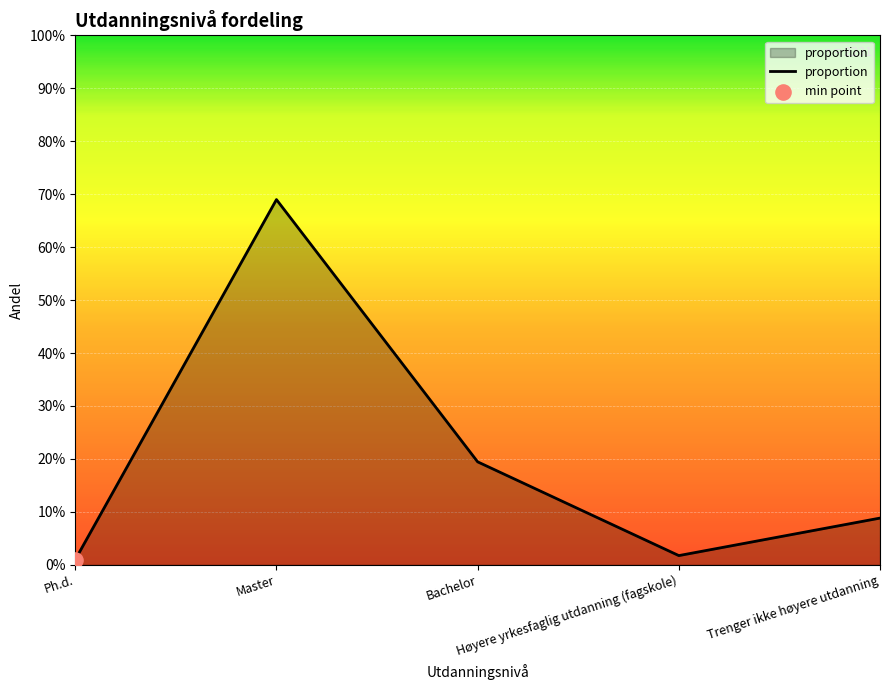

Which has a higher value, Trenger ikke høyere utdanning or Høyere yrkesfaglig utdanning (fagskole)?

Trenger ikke høyere utdanning